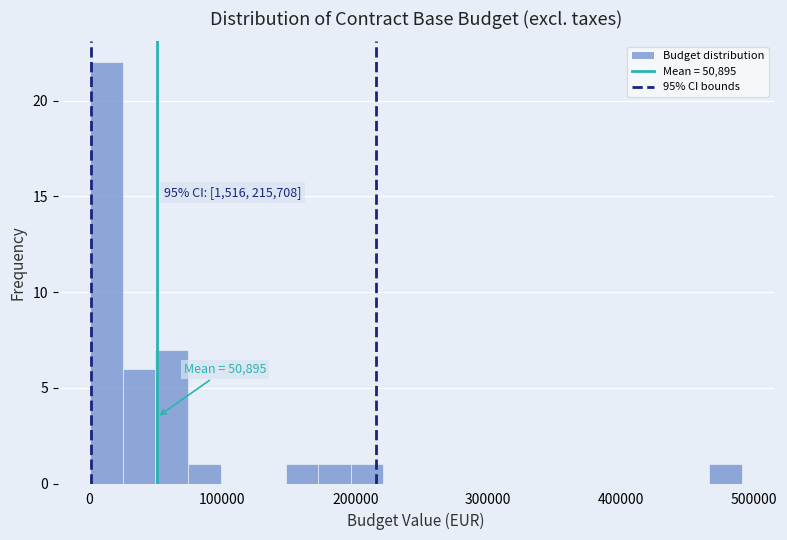

Read against the x-axis, roughly where is the centre of the tallest bar?

10000